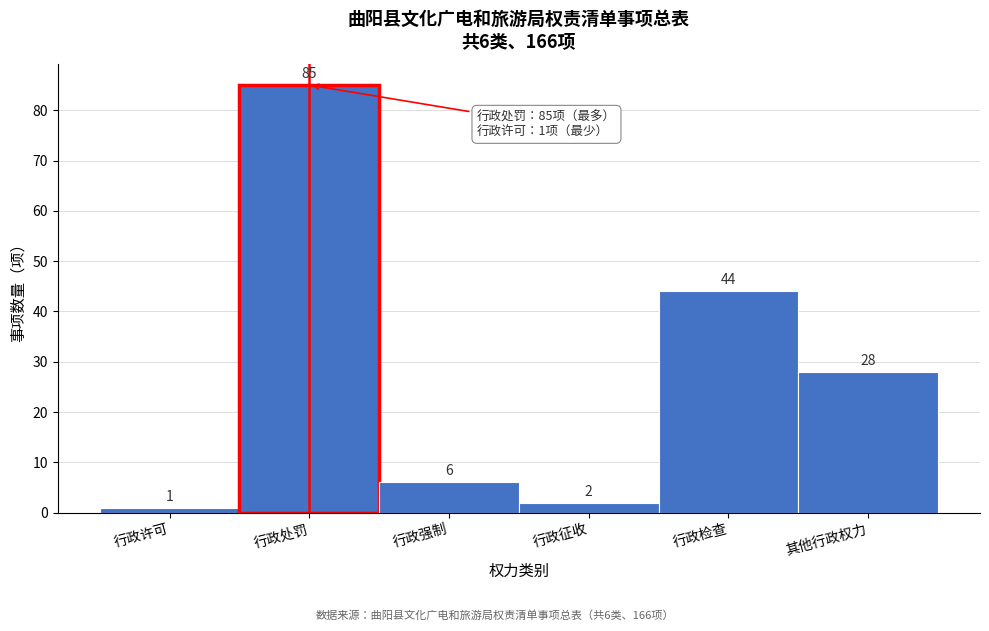

Reading right to left, what are all the values shown in this chart?

28	44	2	6	85	1